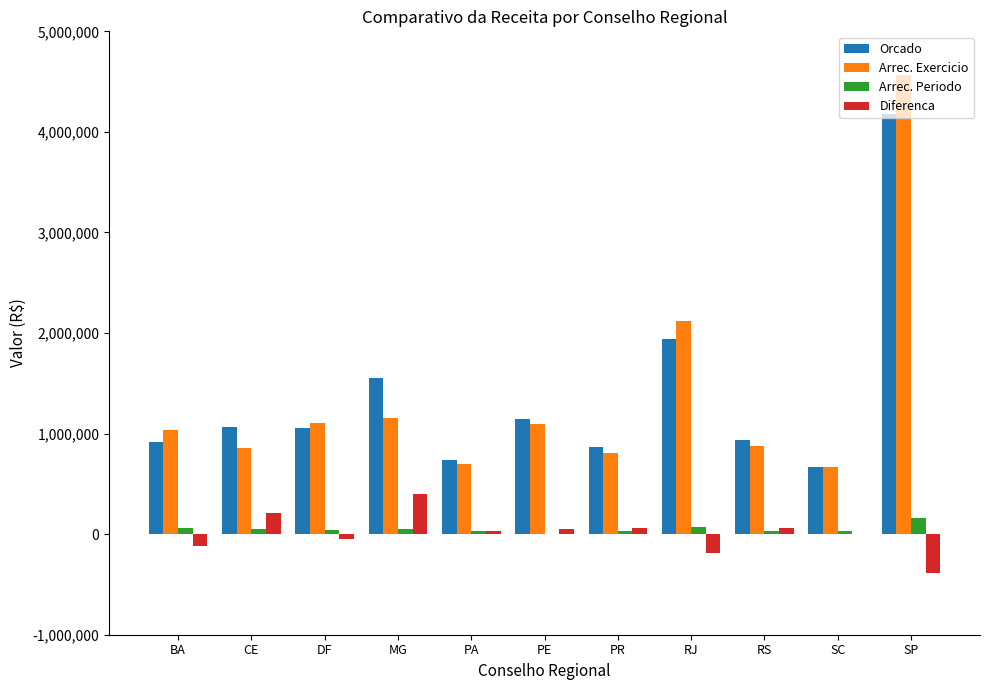

The Arrec. Exercicio series shows 1097338.1 at PE. True or false?

True